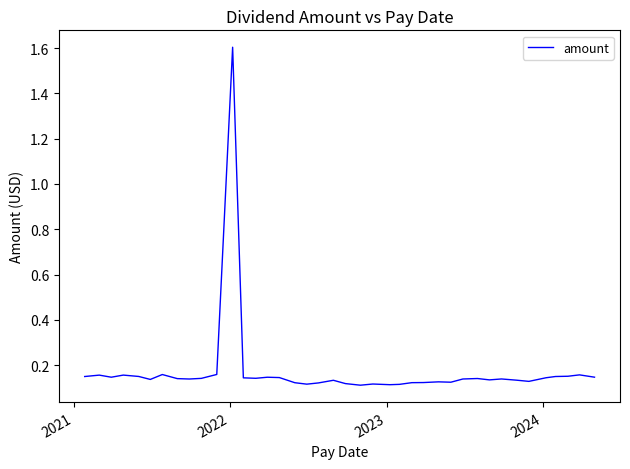

What is the maximum value shown in the chart?

1.6